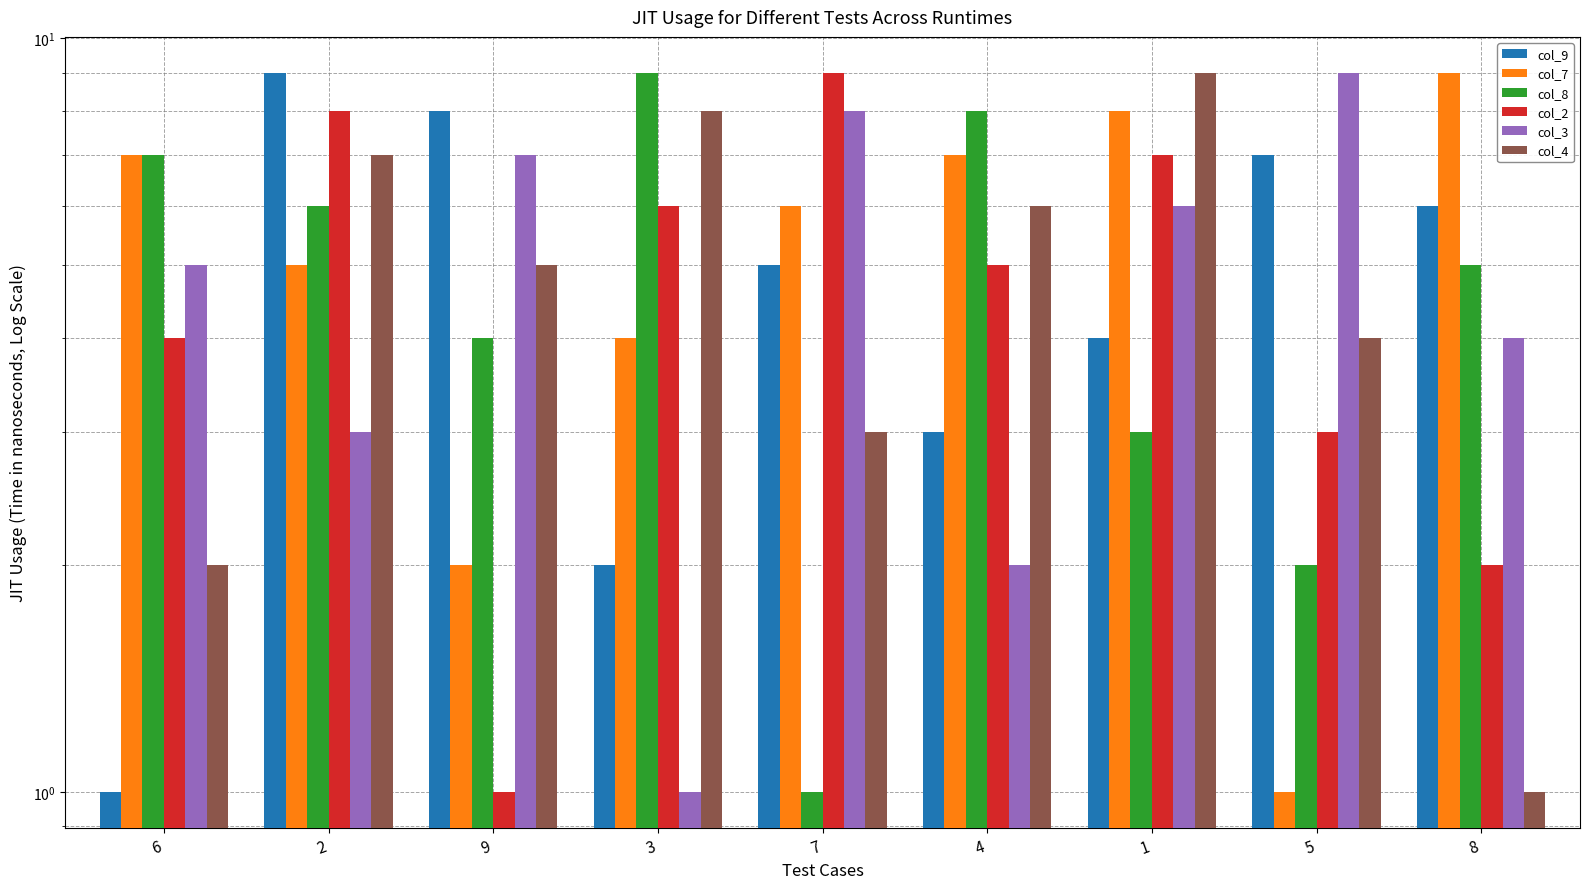

Count the col_4 values in the range 3 to 7.

5